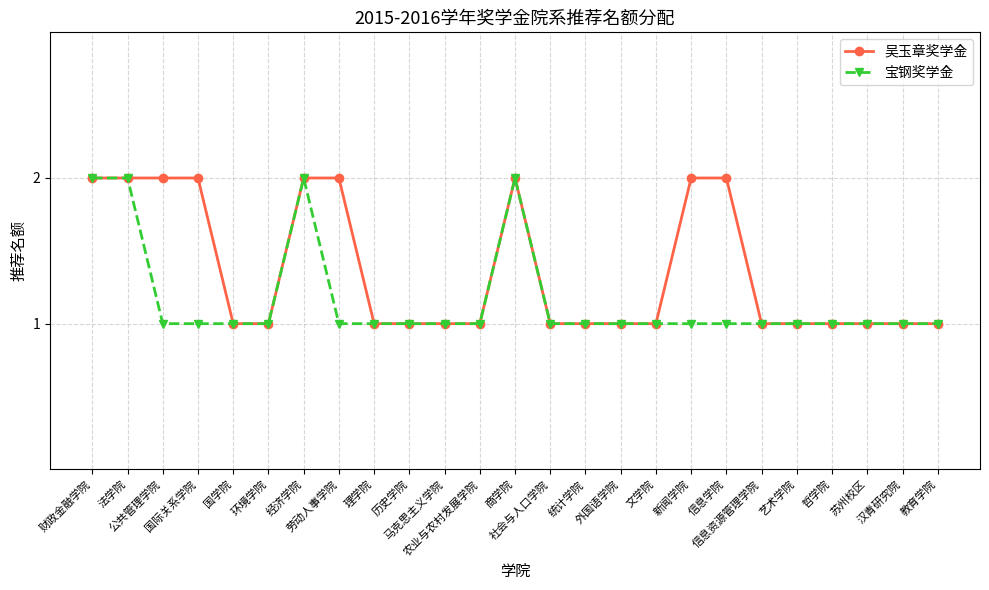

How many lines are shown in the chart?

2